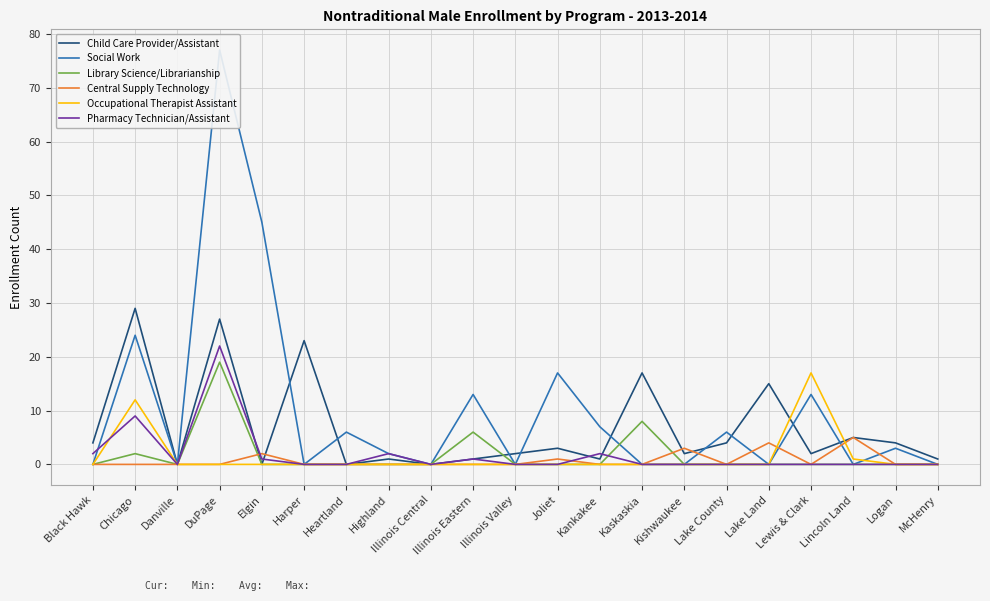

Which series has the widest spread of values?

Social Work